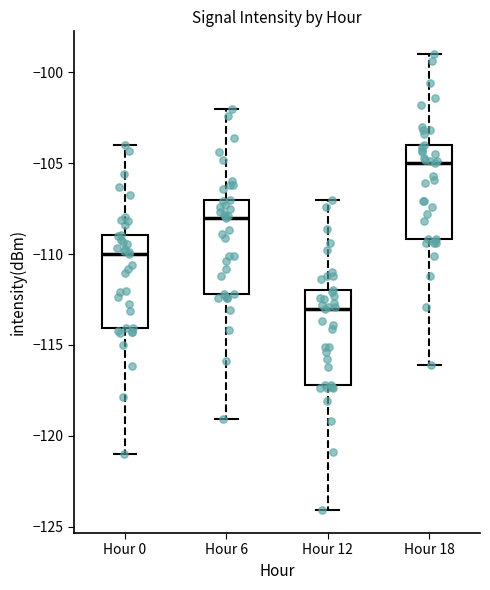

Where does the median line of the box for Hour 6 sit on the y-axis? The values are not printed on the chart, so give them approximately, as read against the axis.

-108